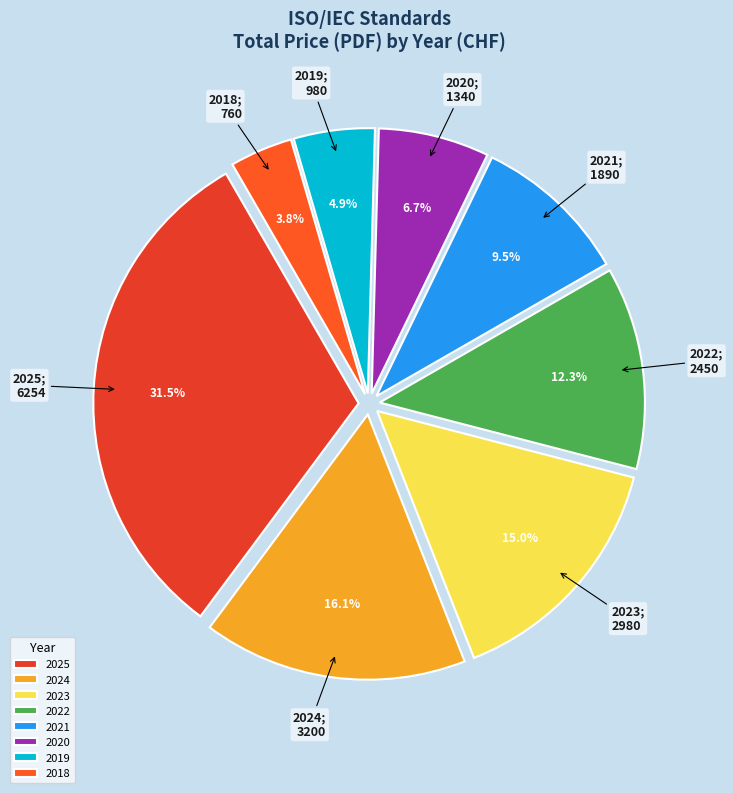

Count the number of slices in the pie.

8